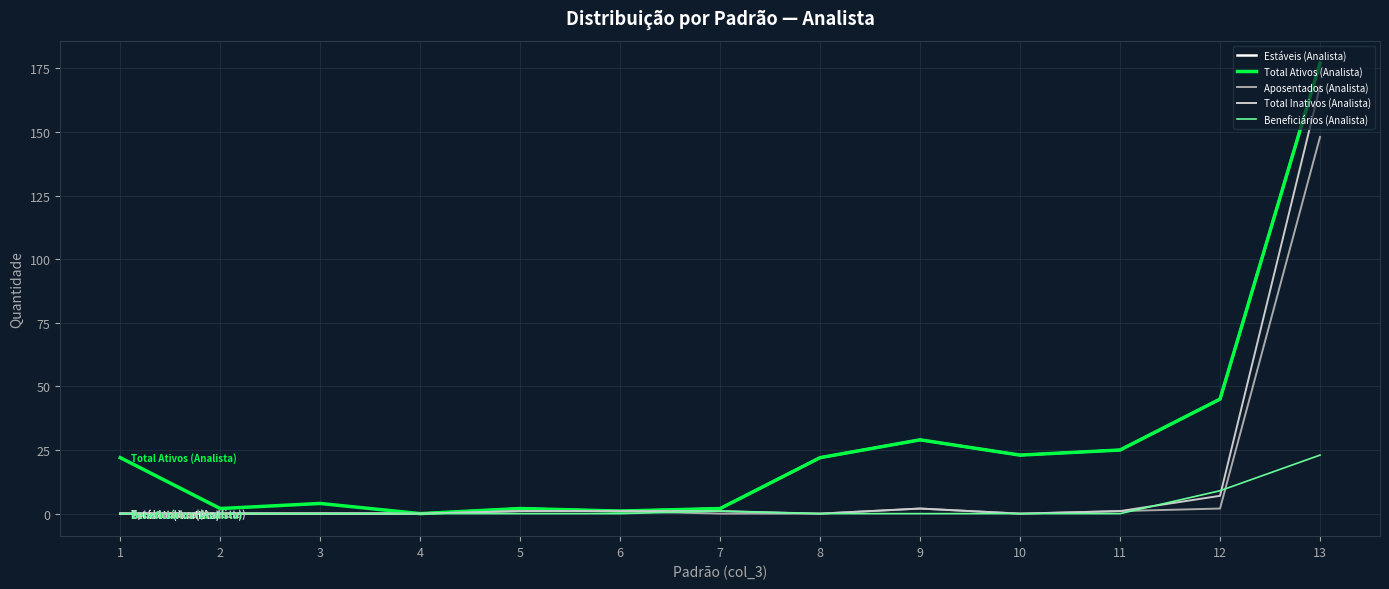

What is the average value of the Aposentados (Analista) series?

12